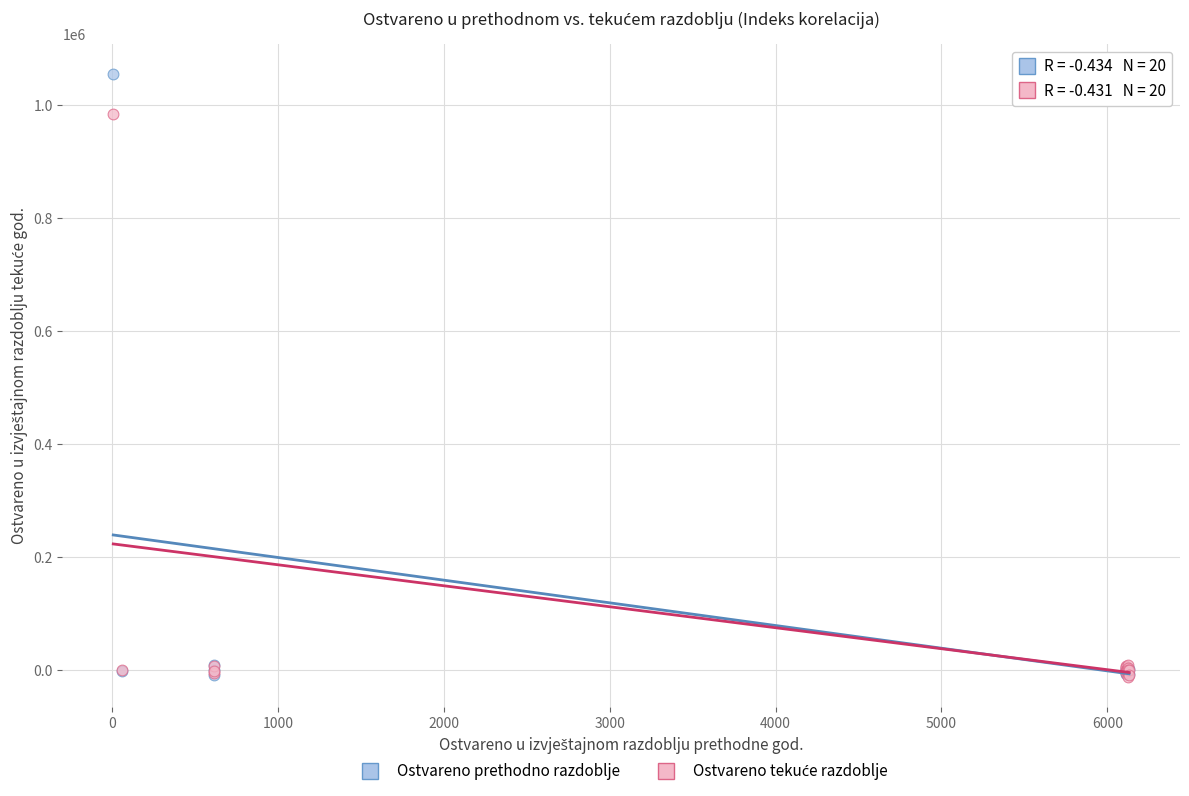

Which series has the widest spread of Y values?

Ostvareno prethodno razdoblje